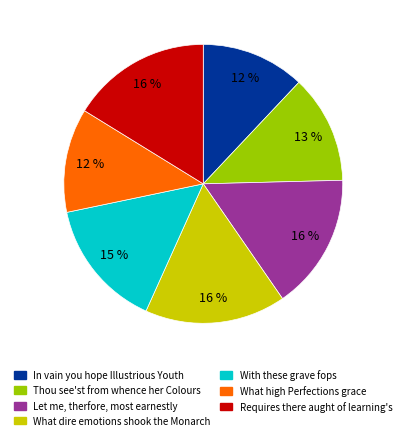

To the nearest percent, what is the difference between the largest and smallest slice percentages?

4%